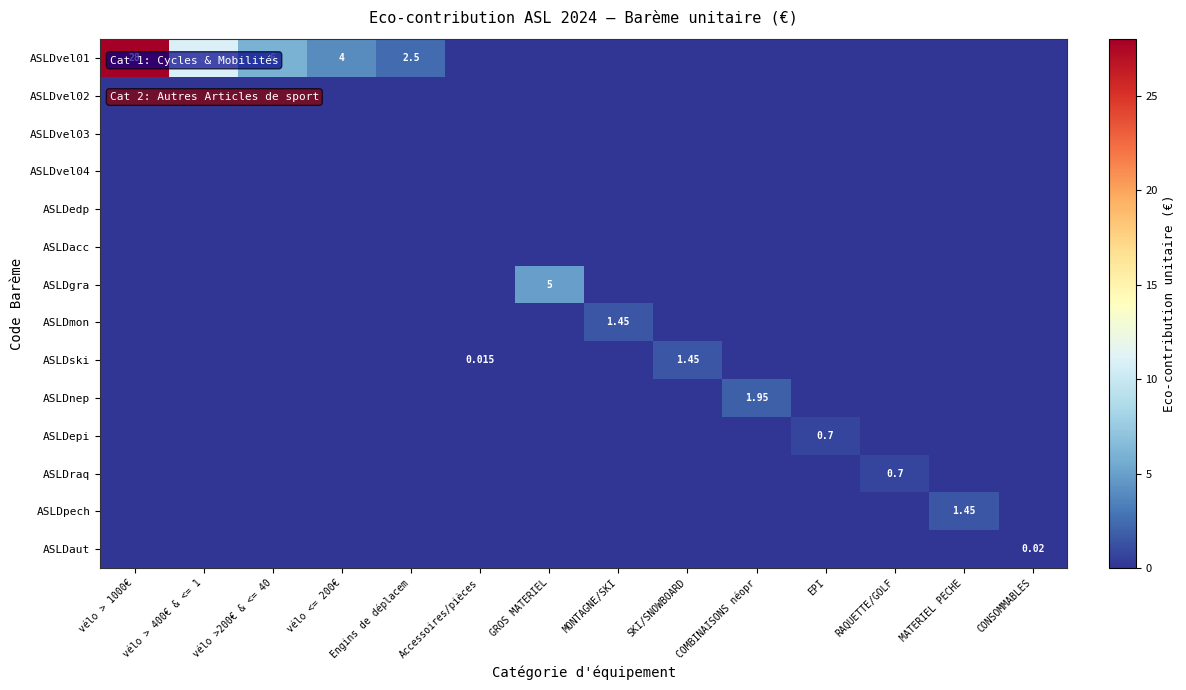

Between Engins de déplacem and MONTAGNE/SKI, which series saw the biggest shift?

ASLDvel01